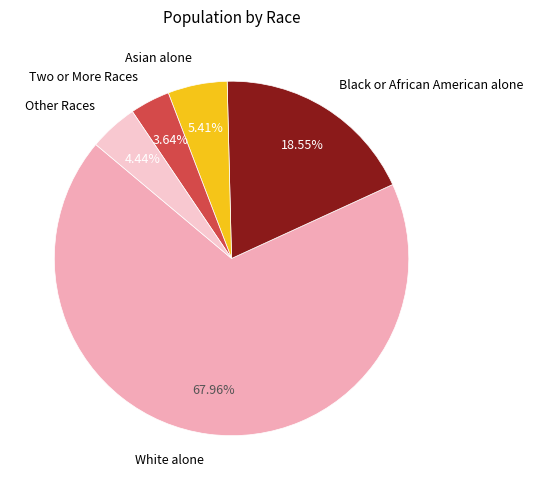

Count the number of slices in the pie.

5